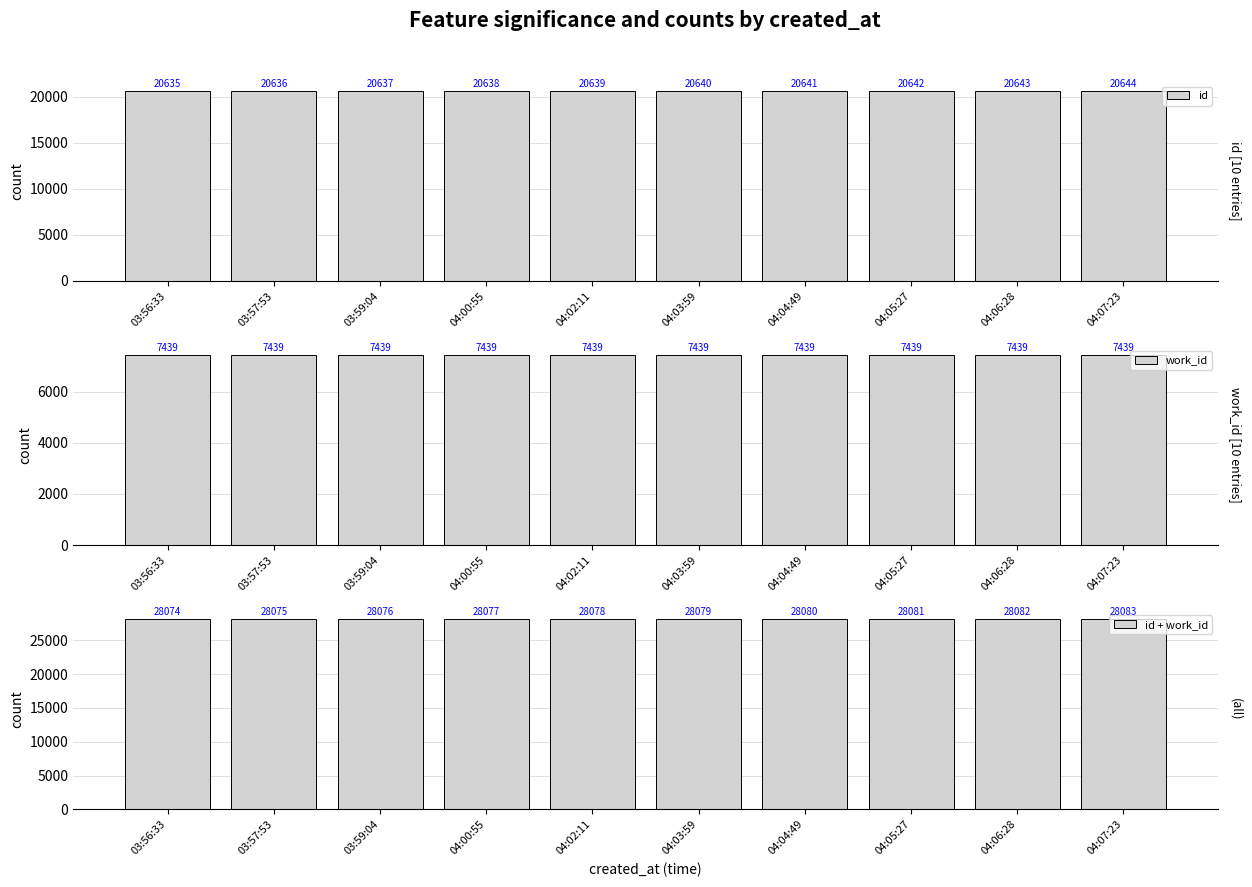

Count the id + work_id values in the range 28076 to 28081.

6